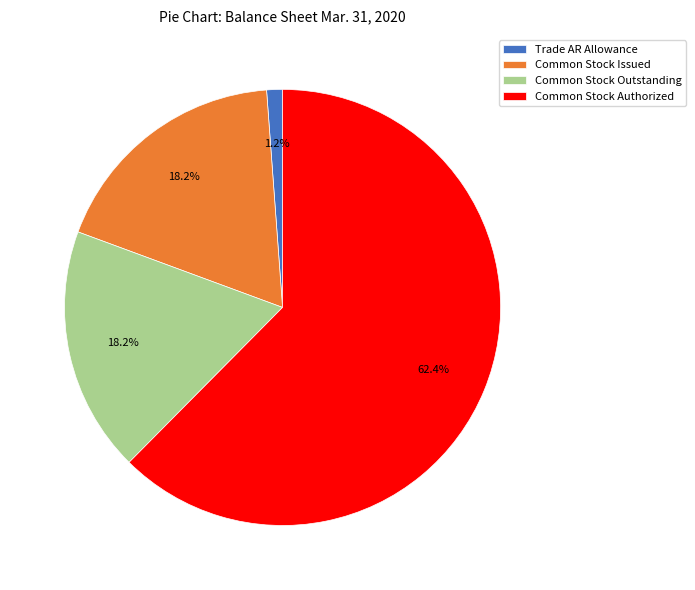

Is the sum of Common Stock Outstanding and Trade AR Allowance greater than half?

No